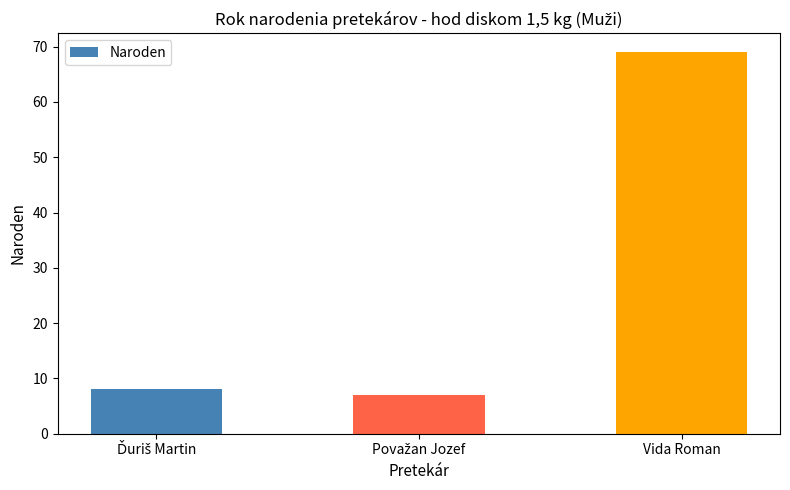

The value at Vida Roman is 107. True or false?

False